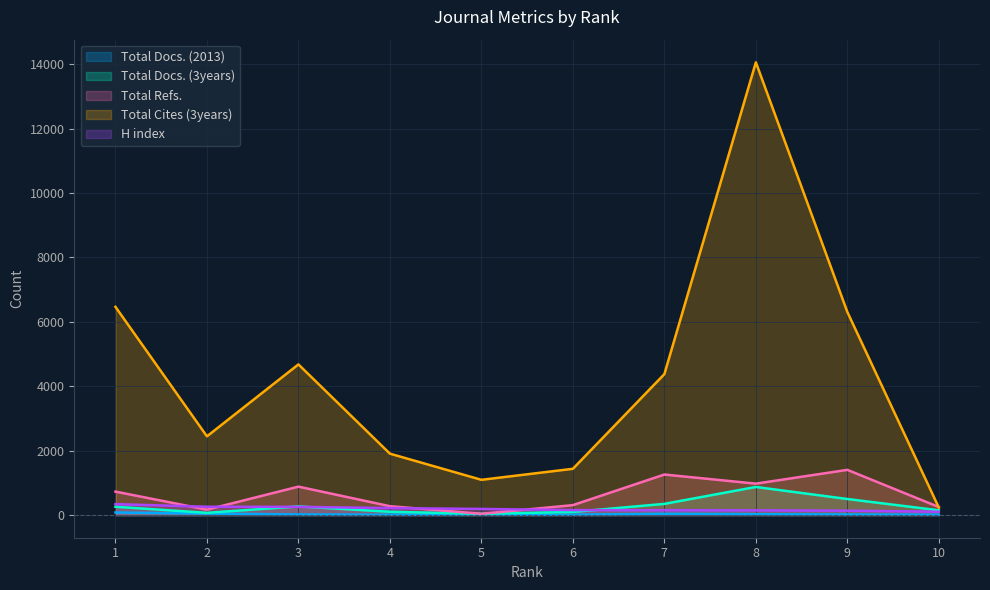

What is the minimum value shown in the chart?

11